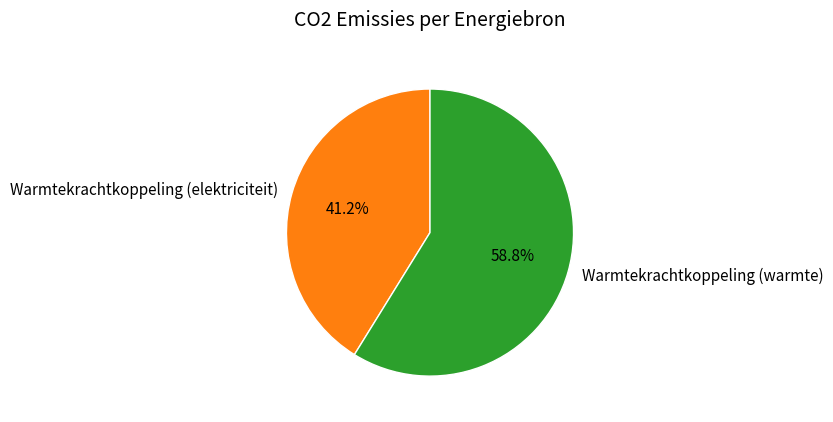

Rank the categories by value from lowest to highest.

Warmtekrachtkoppeling (elektriciteit), Warmtekrachtkoppeling (warmte)